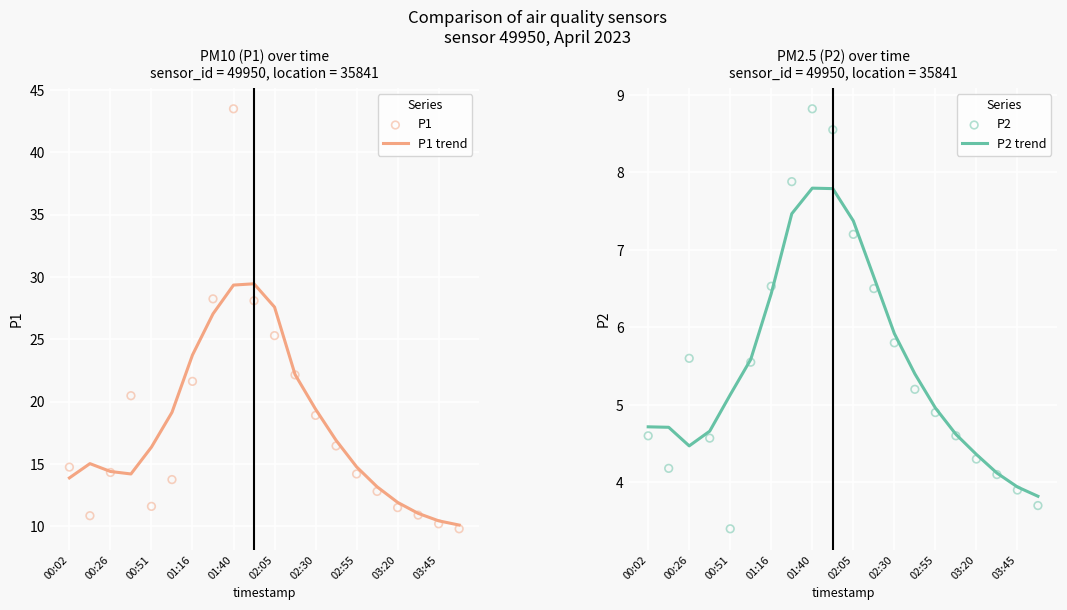

At how many categories does at least one series exceed 16?

11